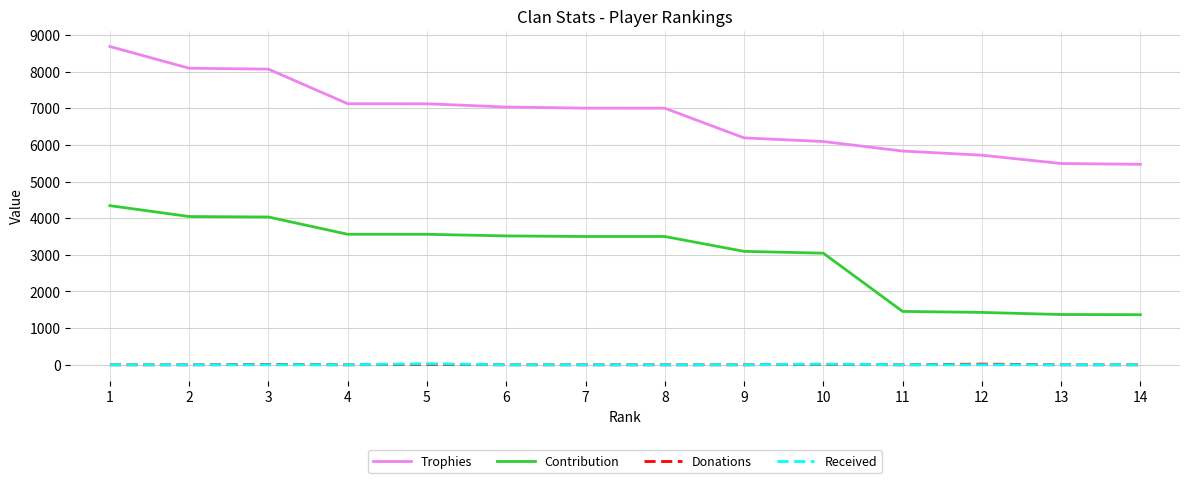

True or false: Trophies and Received intersect in this chart.

False